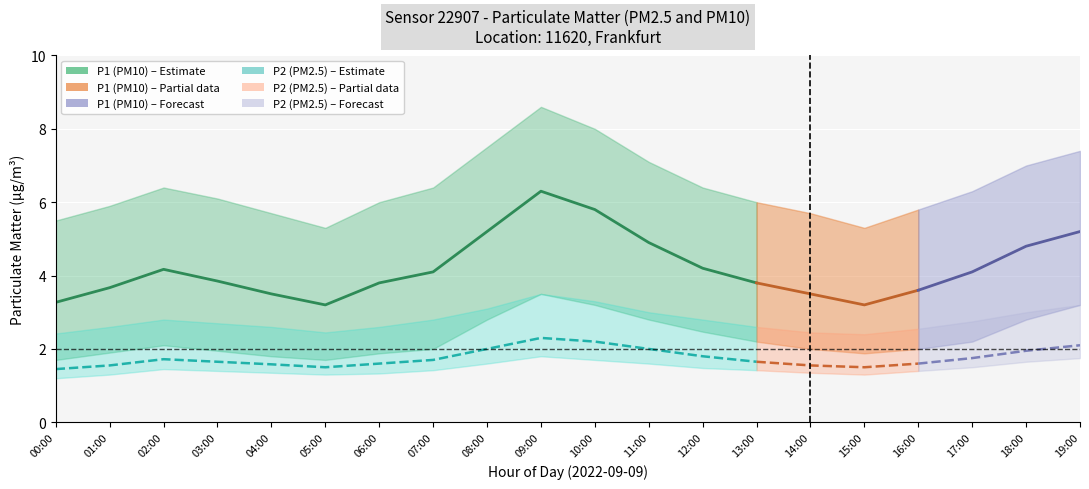

True or false: P1_upper has a value of 6.1 at 03:00.

True